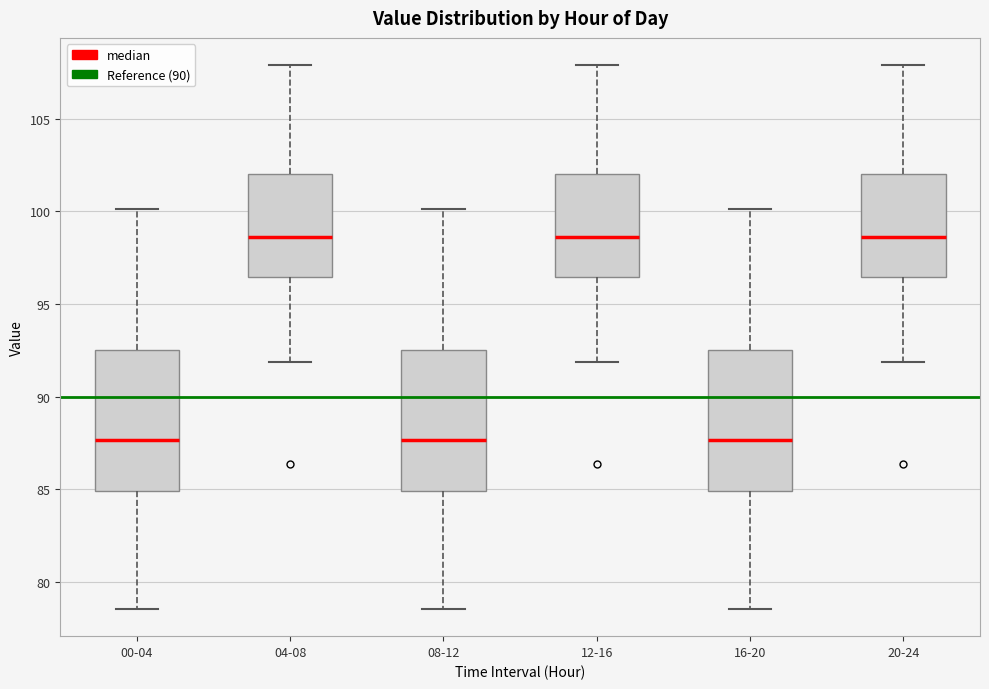

Reading left to right, transcribe this box plot: for each box, give where its median line is, the range the box spans, and where its two whiskers end, as read against the y-axis. The values are not printed on the chart, so give them approximately, as read against the axis.

00-04: median 87.5, box 85.0 to 92.5, whiskers 78.5 to 100.0
04-08: median 98.5, box 96.5 to 102.0, whiskers 92.0 to 108.0
08-12: median 87.5, box 85.0 to 92.5, whiskers 78.5 to 100.0
12-16: median 98.5, box 96.5 to 102.0, whiskers 92.0 to 108.0
16-20: median 87.5, box 85.0 to 92.5, whiskers 78.5 to 100.0
20-24: median 98.5, box 96.5 to 102.0, whiskers 92.0 to 108.0